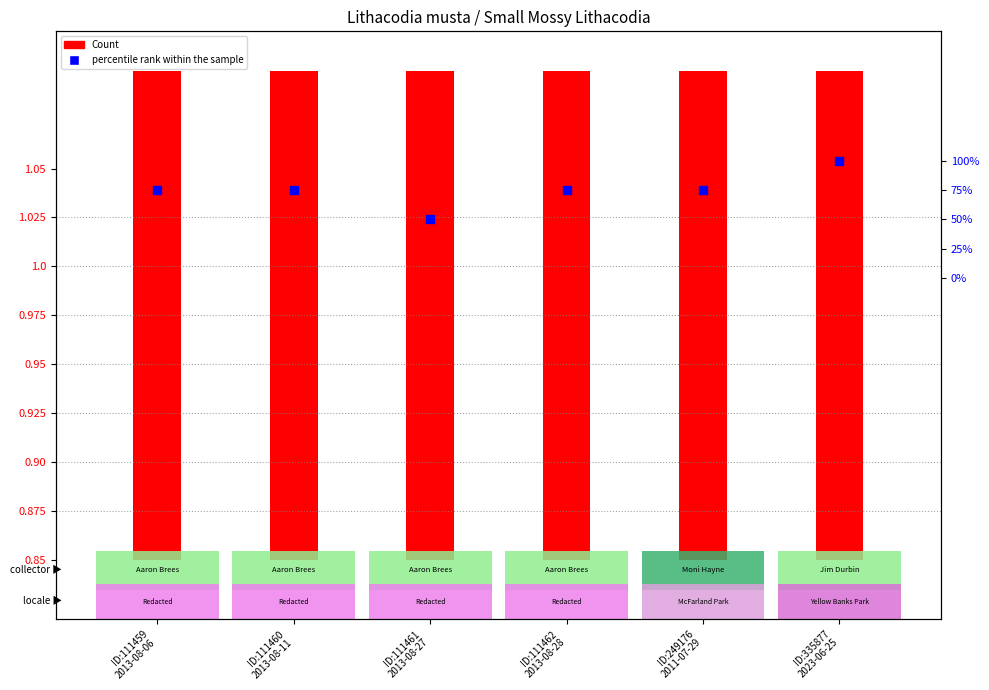

Which has a higher value, ID:335877
2023-06-25 or ID:249176
2011-07-29?

ID:335877
2023-06-25